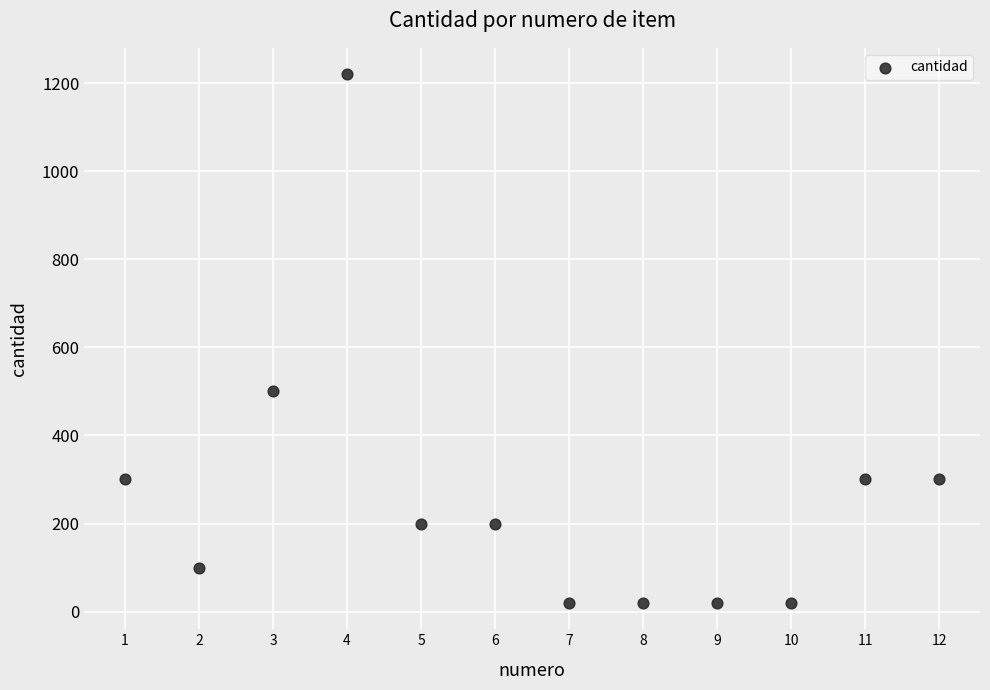

What is the range of X values (max minus min)?

11